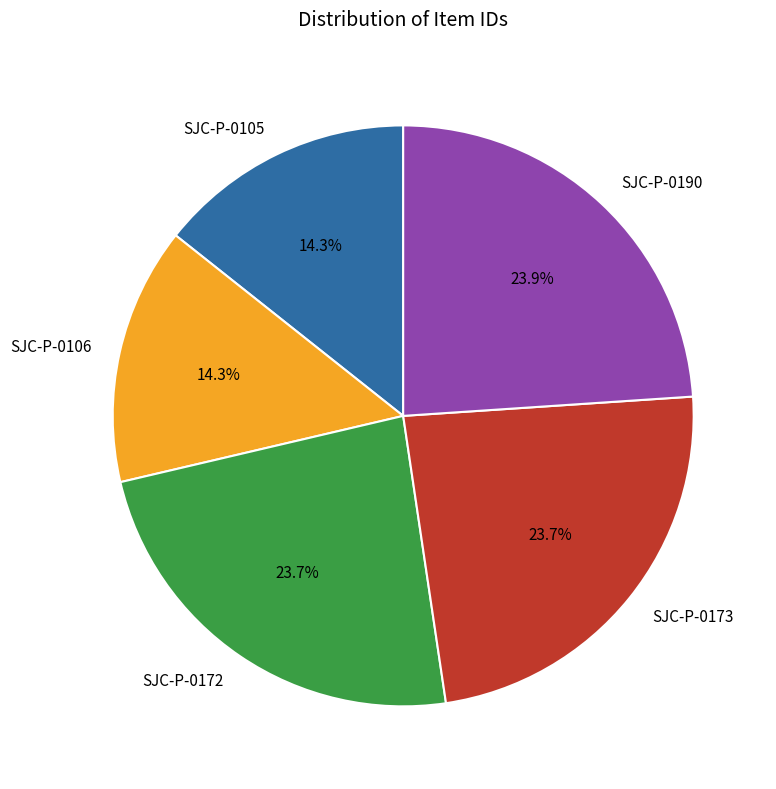

The SJC-P-0172 slice represents 24% of the pie. True or false?

True